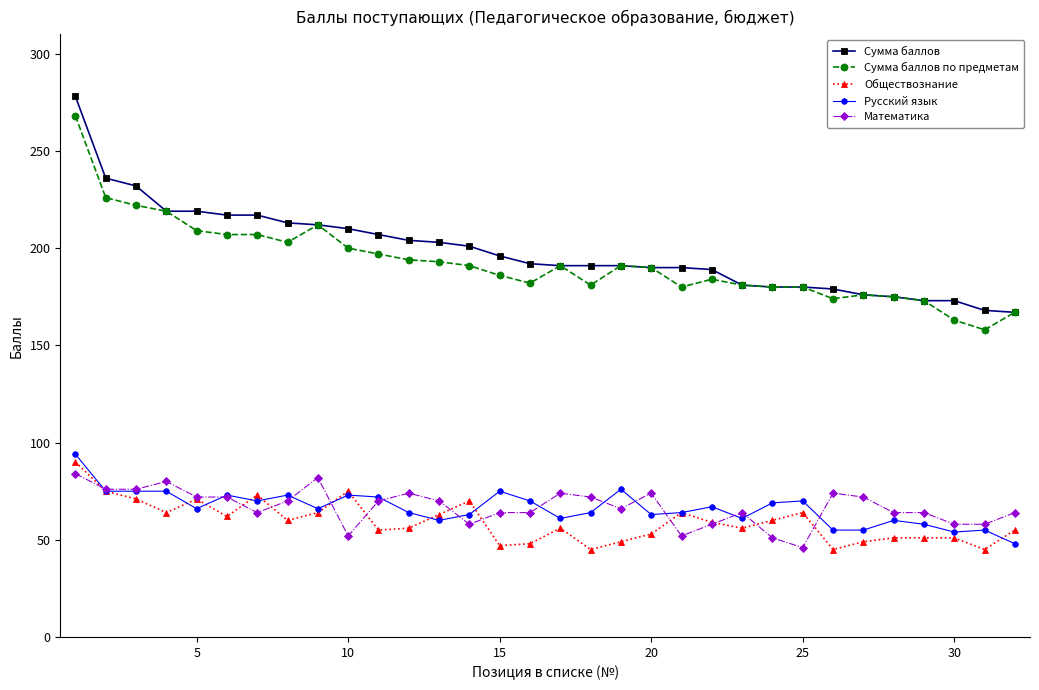

True or false: Сумма баллов and Русский язык intersect in this chart.

False